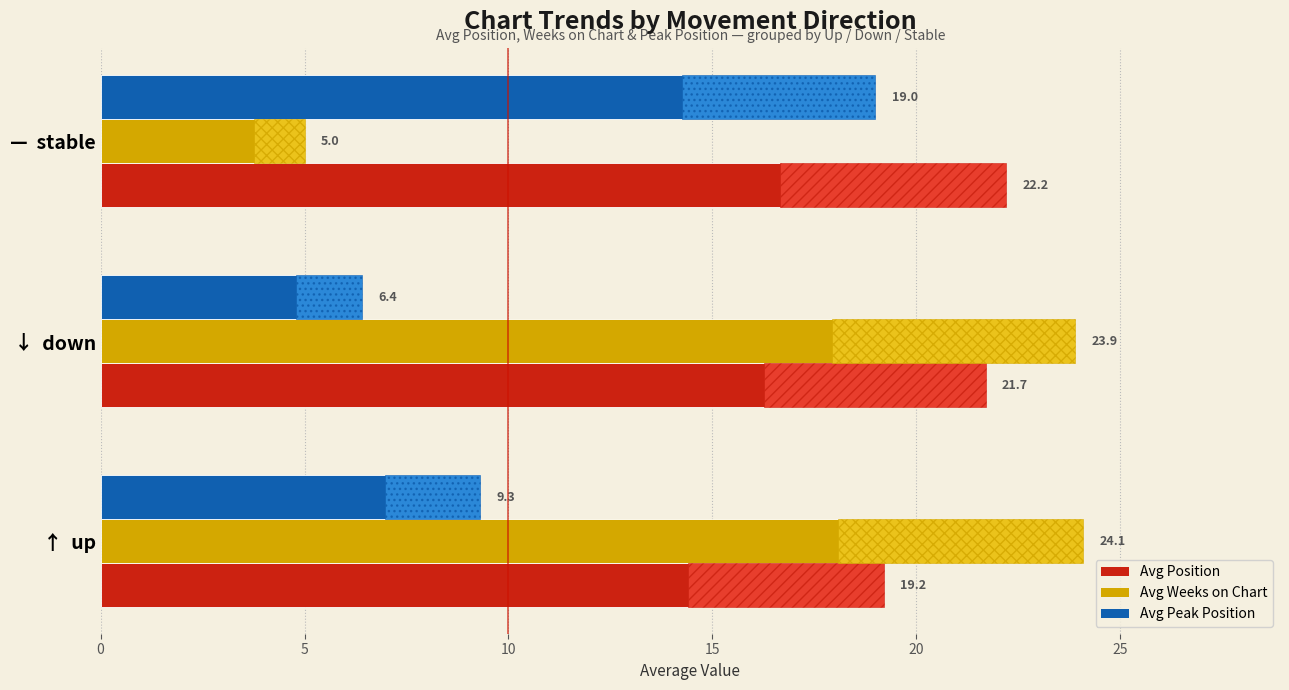

Which series changed the most between ↑ up and ↓ down?

Avg Peak Position